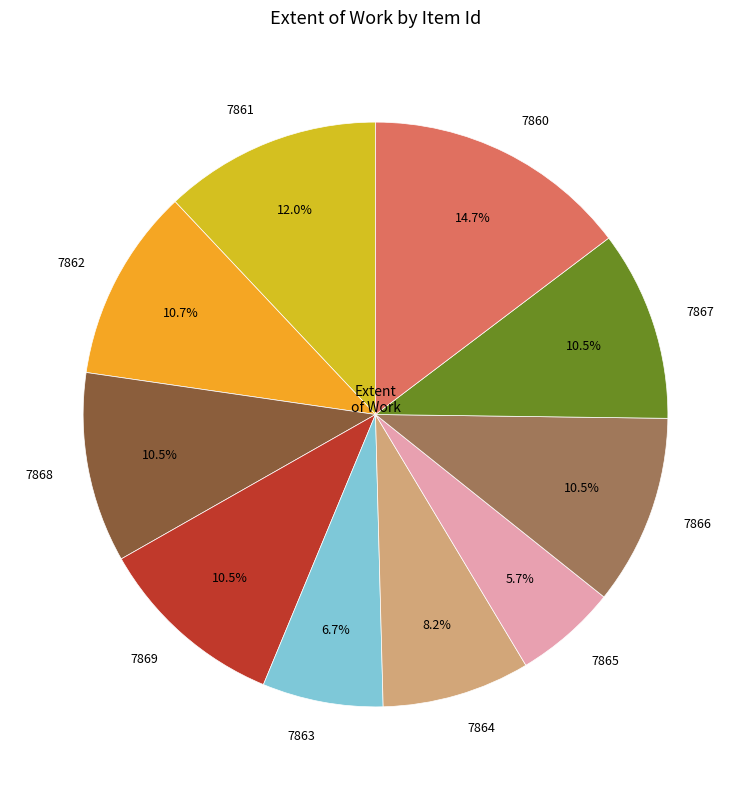

What is the largest slice in the pie chart?

7860